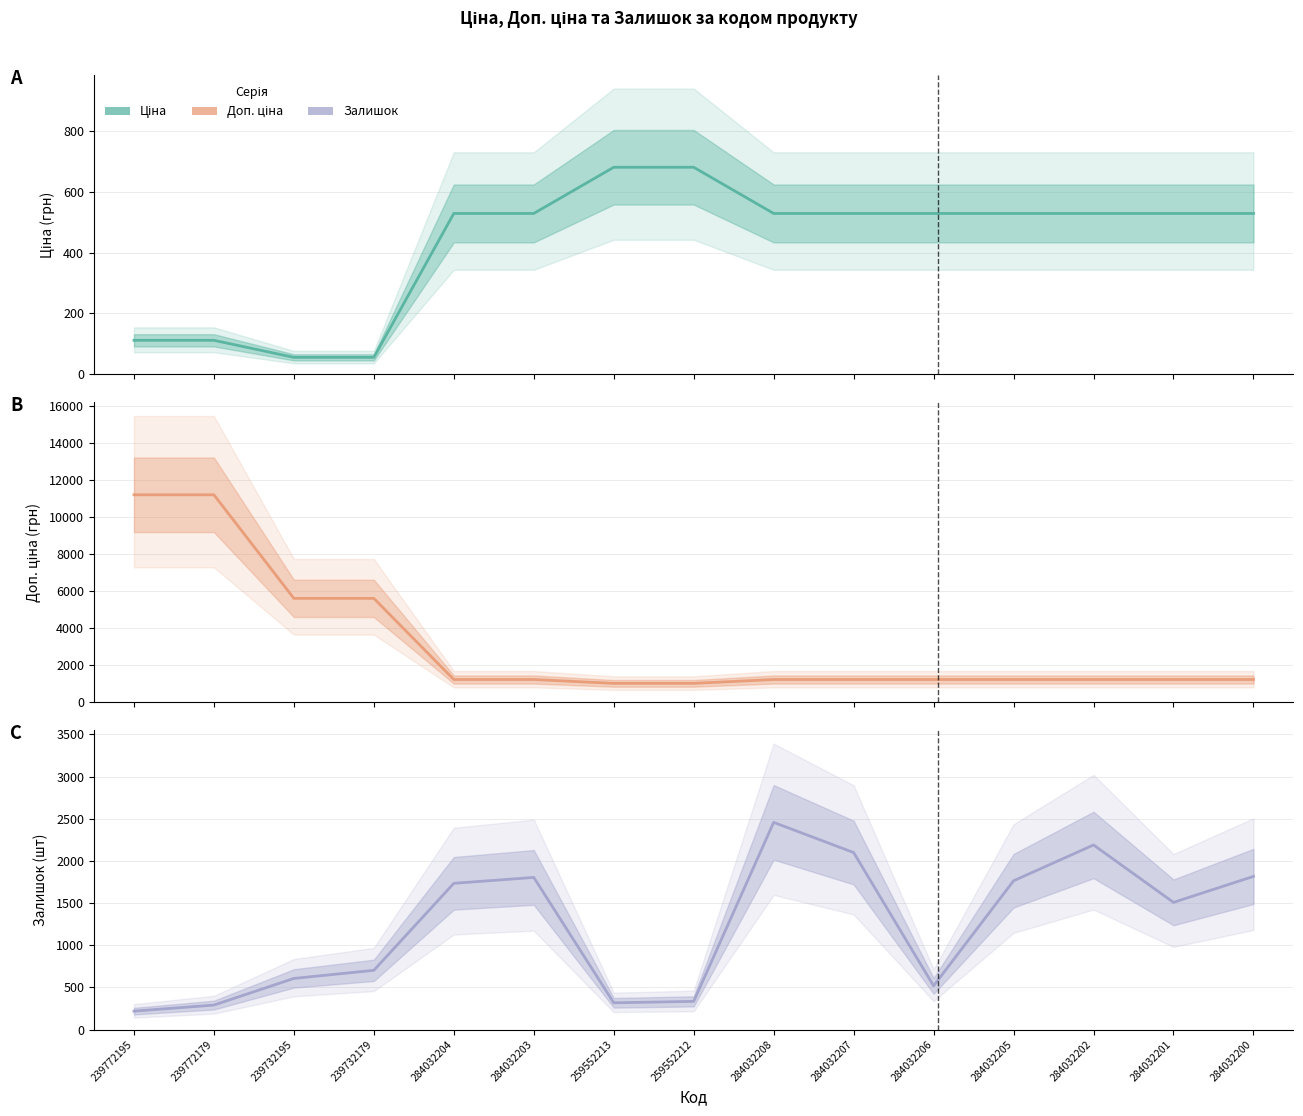

Where do Ціна and Залишок first cross each other?

284032203 and 259552213